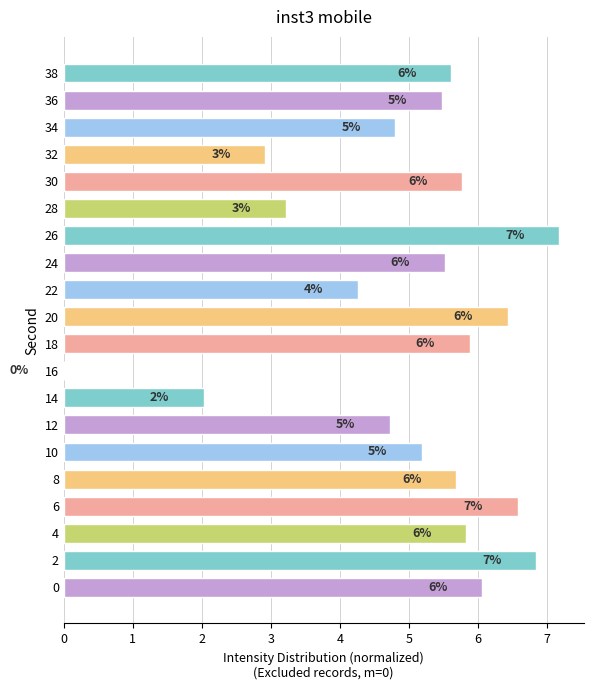

Are the bars horizontal?

Yes